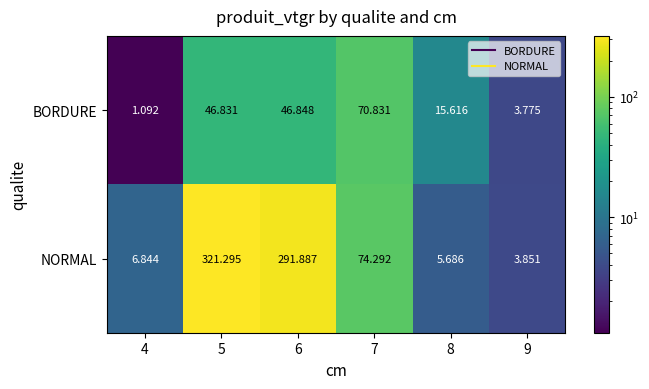

Rank the series at 8 from lowest to highest value.

NORMAL, BORDURE